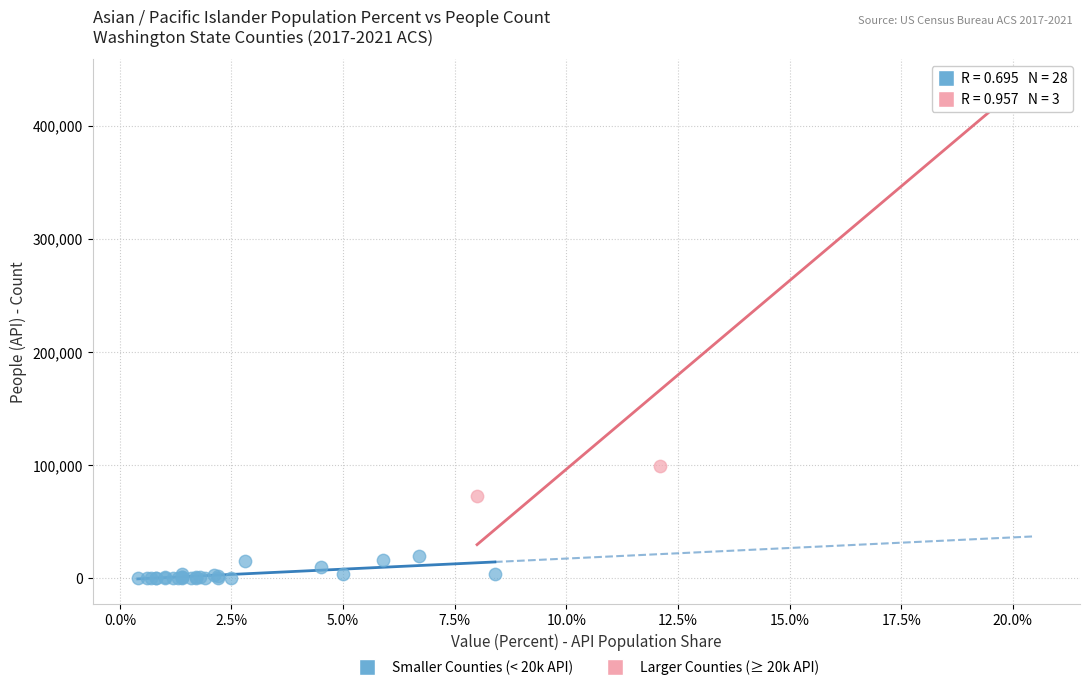

Which series contains the lowest Y value?

Smaller Counties (< 20k API)